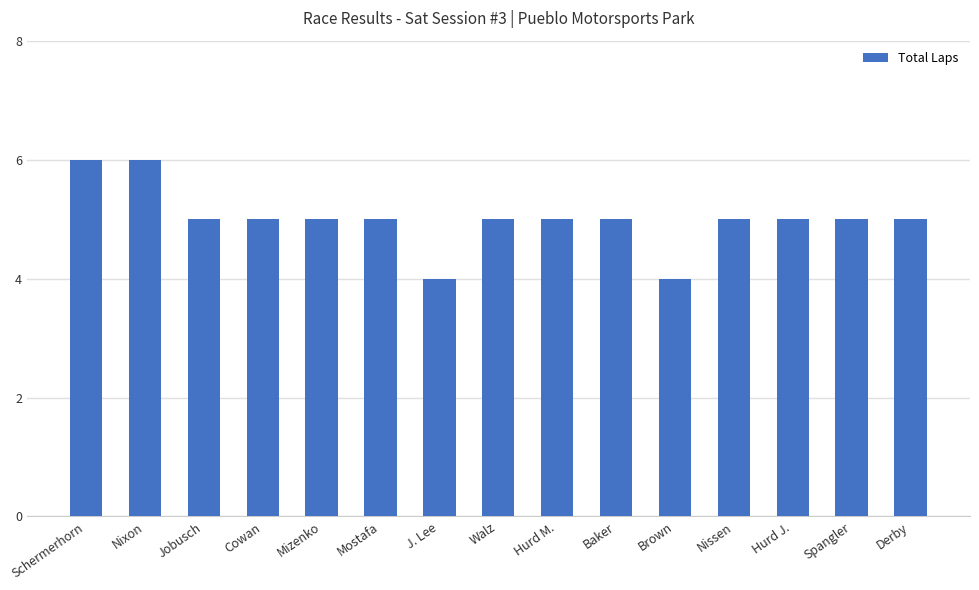

Reading left to right, transcribe all the data shown in this chart.

6	6	5	5	5	5	4	5	5	5	4	5	5	5	5